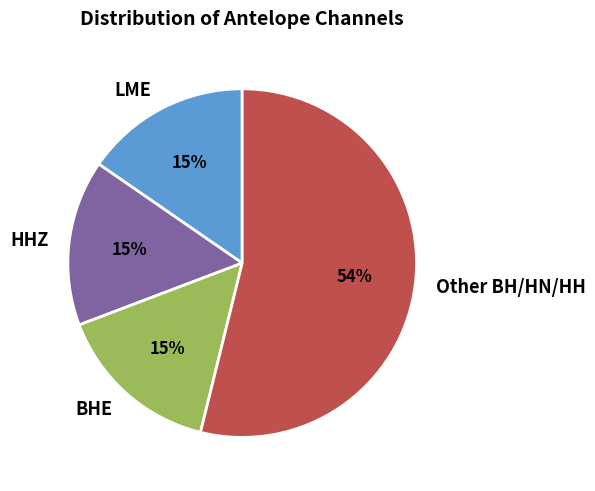

To the nearest percent, what percentage of the pie is BHE?

15%